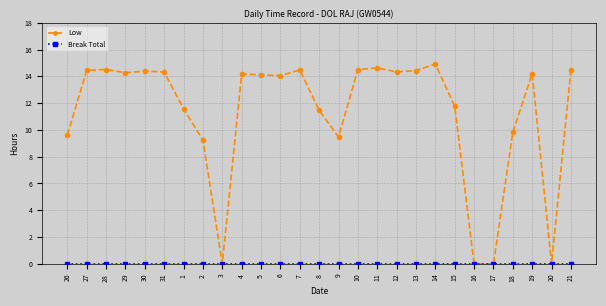

Is it true that Low equals 8.4 at 12?

False